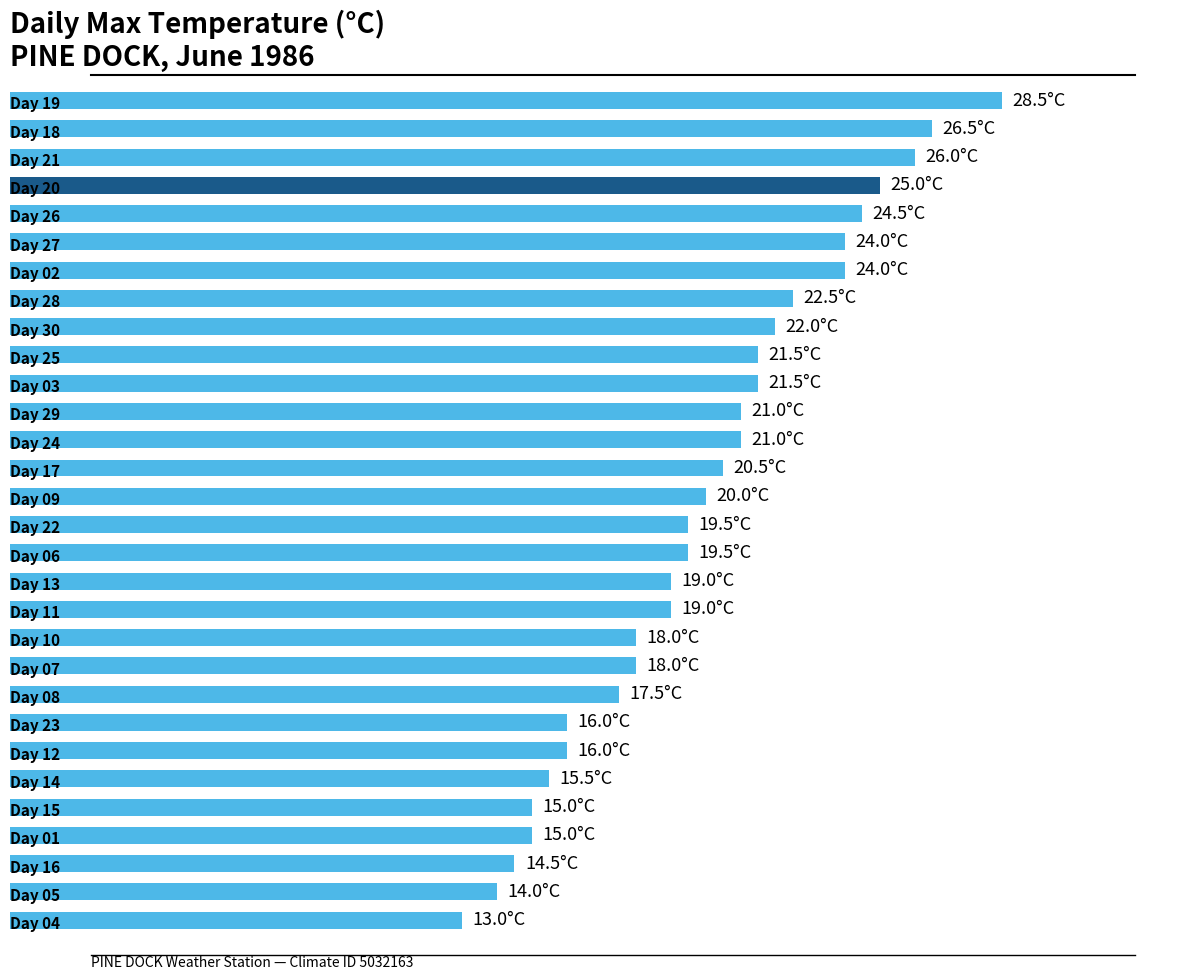

Are the bars horizontal?

Yes